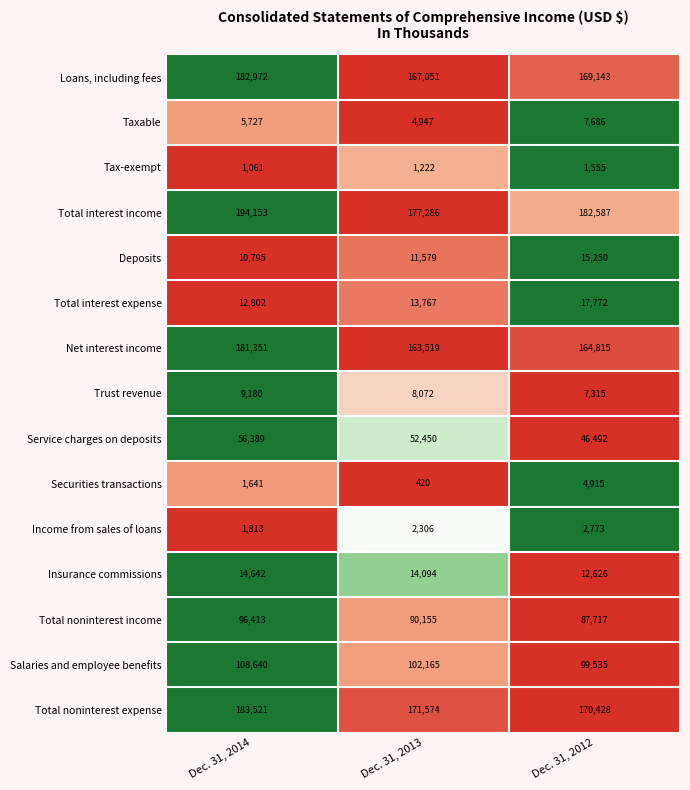

Is it true that Insurance commissions equals 25151 at Dec. 31, 2014?

False